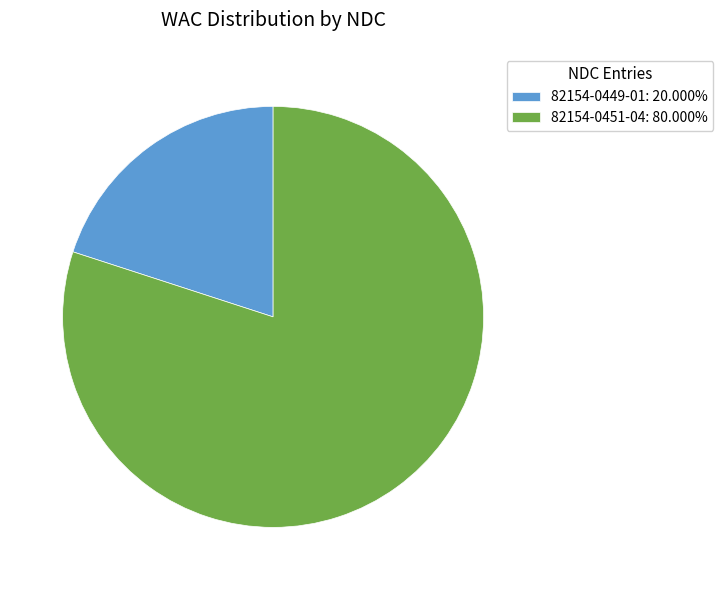

Which category accounts for the majority?

82154-0451-04